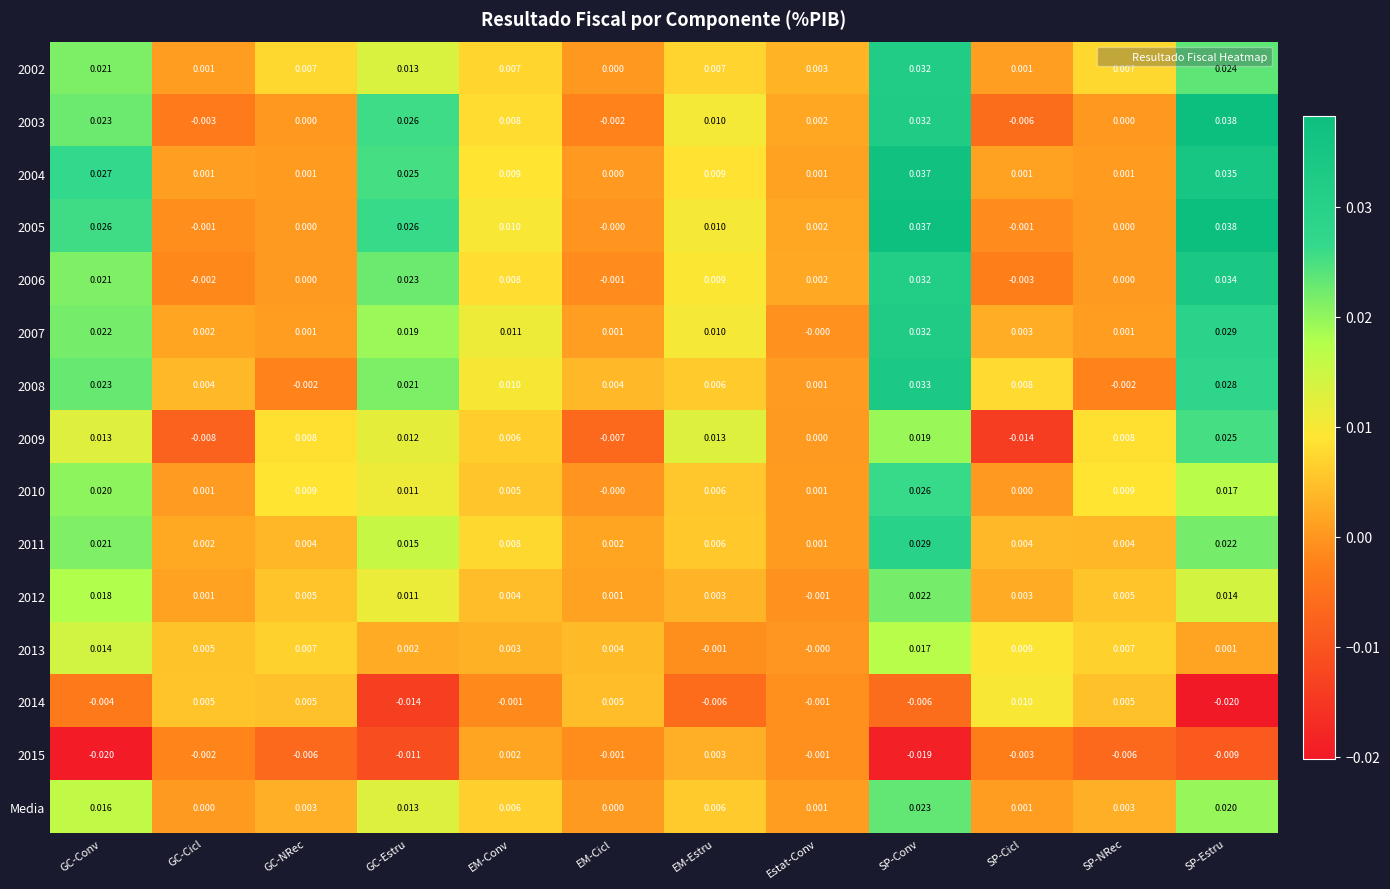

At which category does the chart reach its peak across all series?

SP-Estru